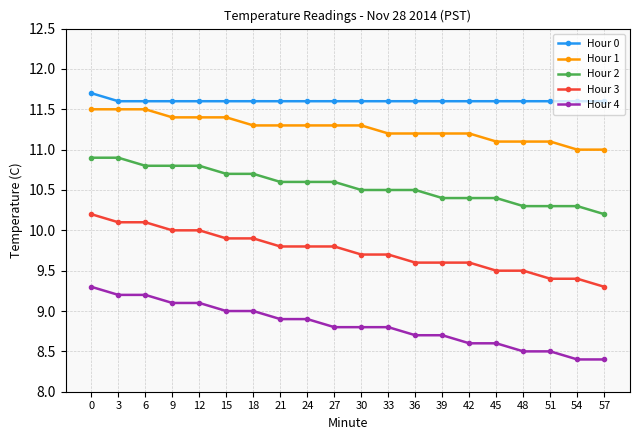

Which series has the largest total across all categories?

Hour 0